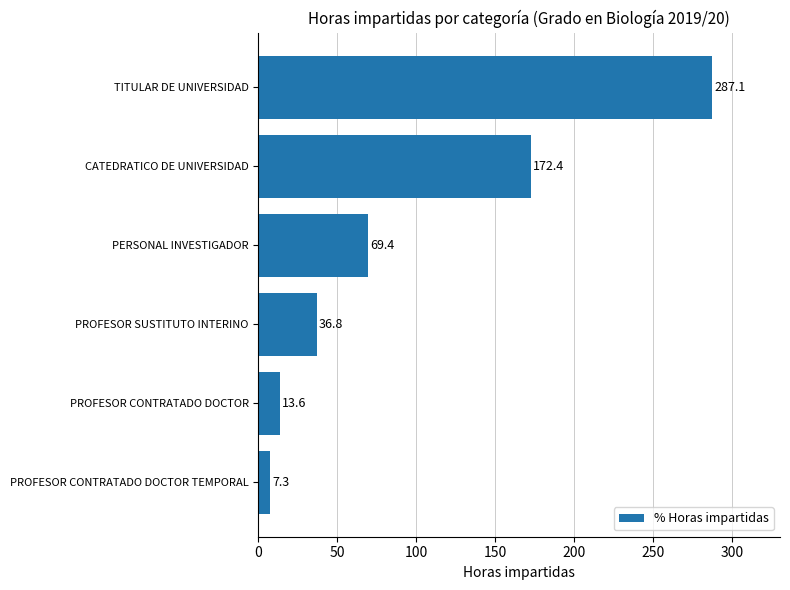

Is it true that the value at TITULAR DE UNIVERSIDAD is 423.7?

False